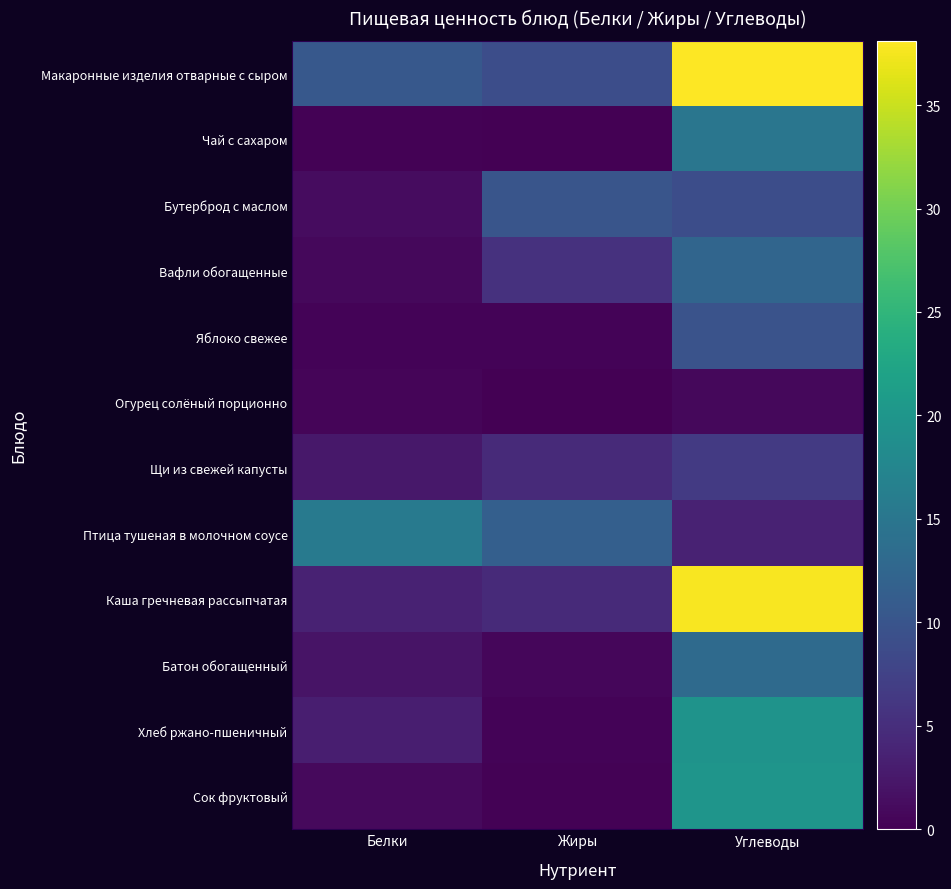

How many categories are shown in the chart?

3